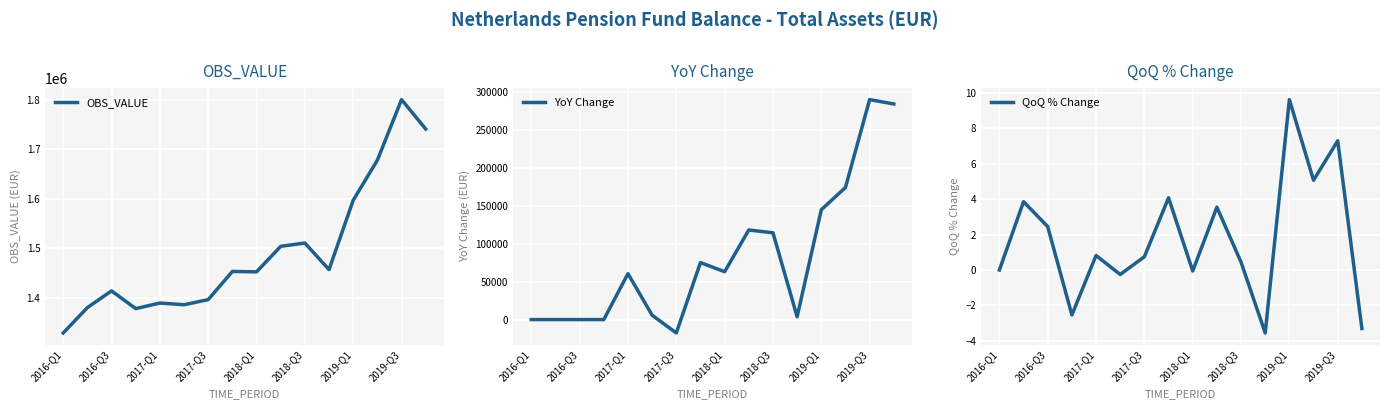

At which label is OBS_VALUE closest to 1564805?

2019-Q1